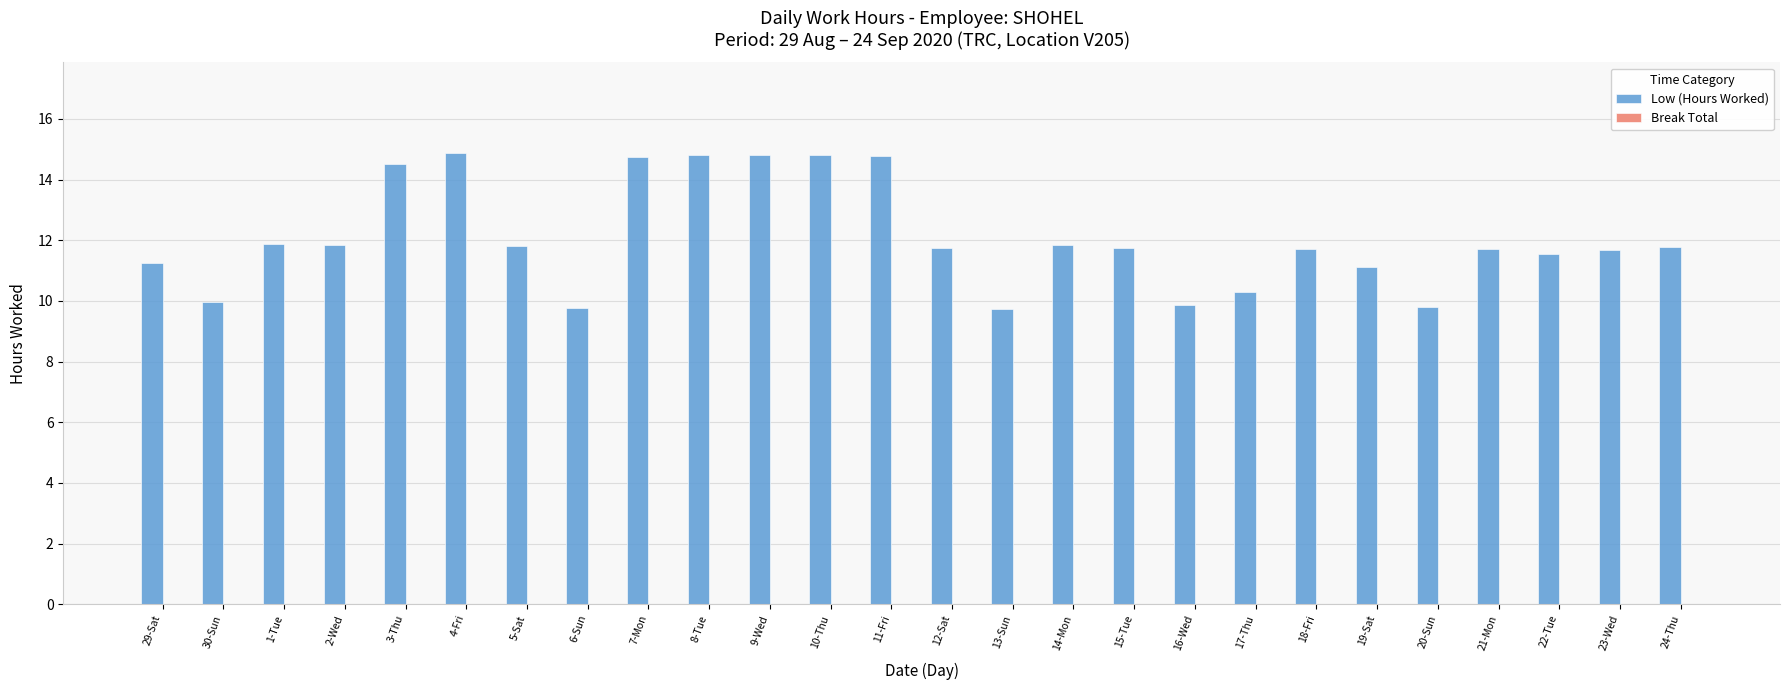

What is the average value?

12.1